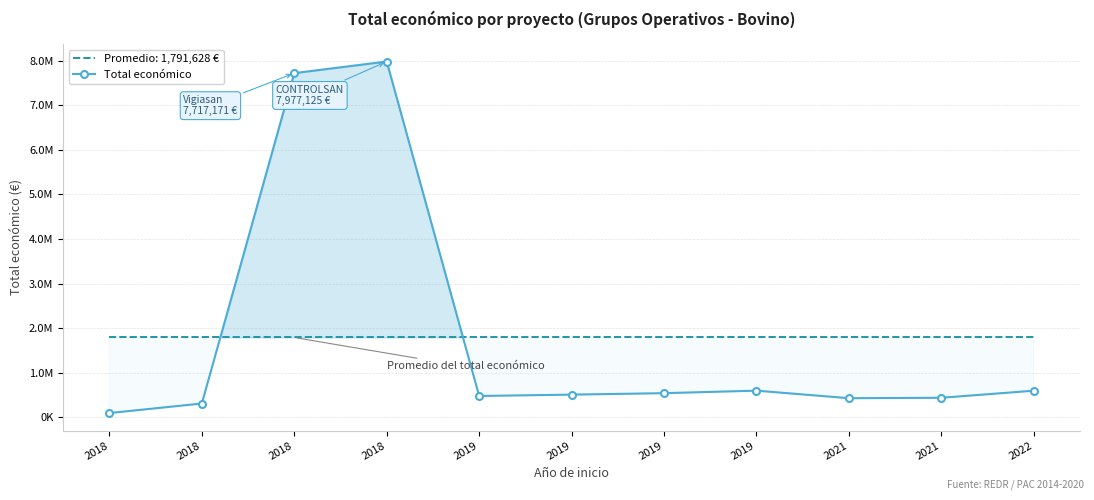

True or false: the data shows 511047 at 2019.

True